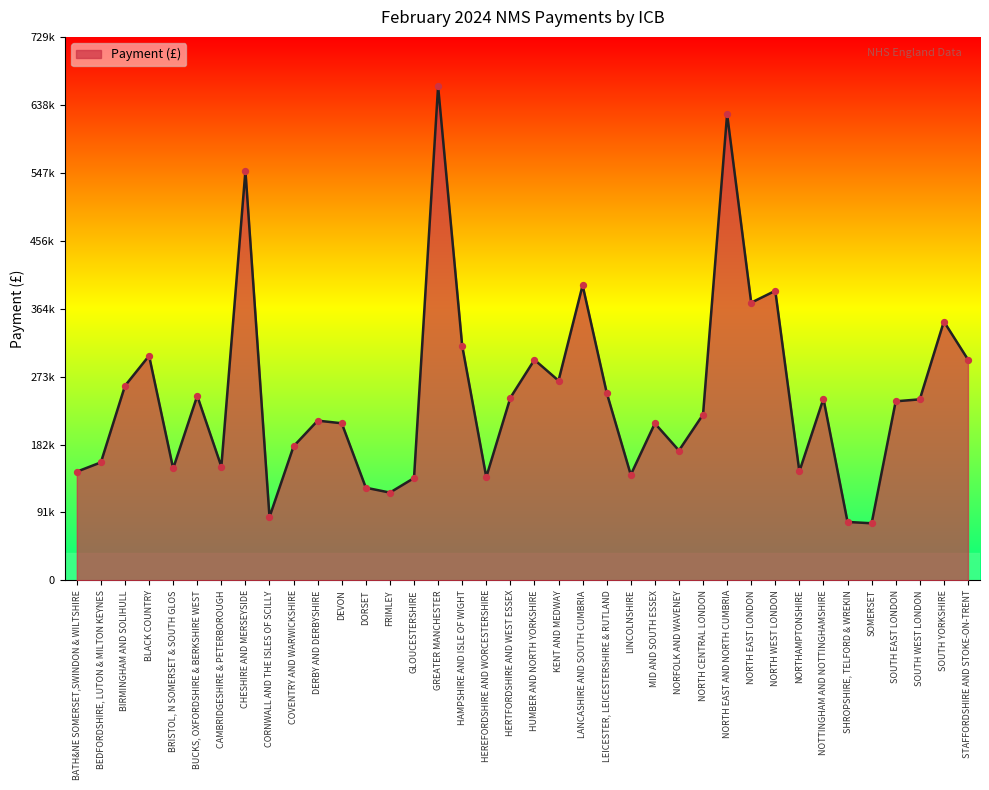

Approximately how many times larger is the value at MID AND SOUTH ESSEX compared to STAFFORDSHIRE AND STOKE-ON-TRENT?

0.7